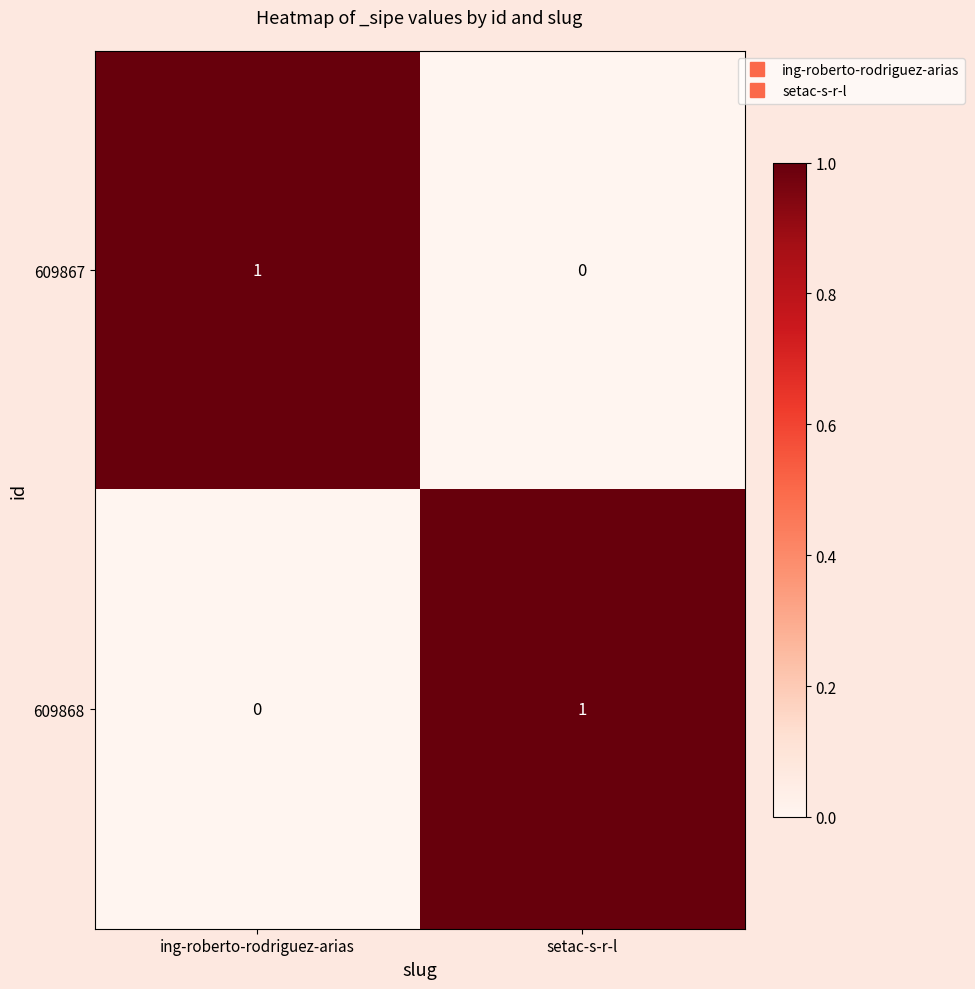

The 609868 series shows 1 at ing-roberto-rodriguez-arias. True or false?

False